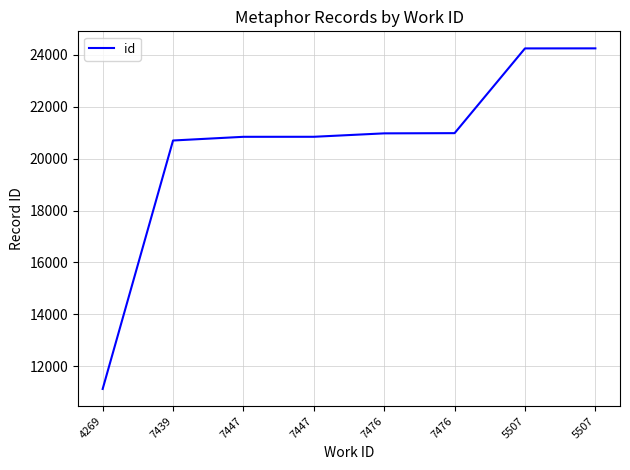

Does the chart have visible grid lines?

Yes